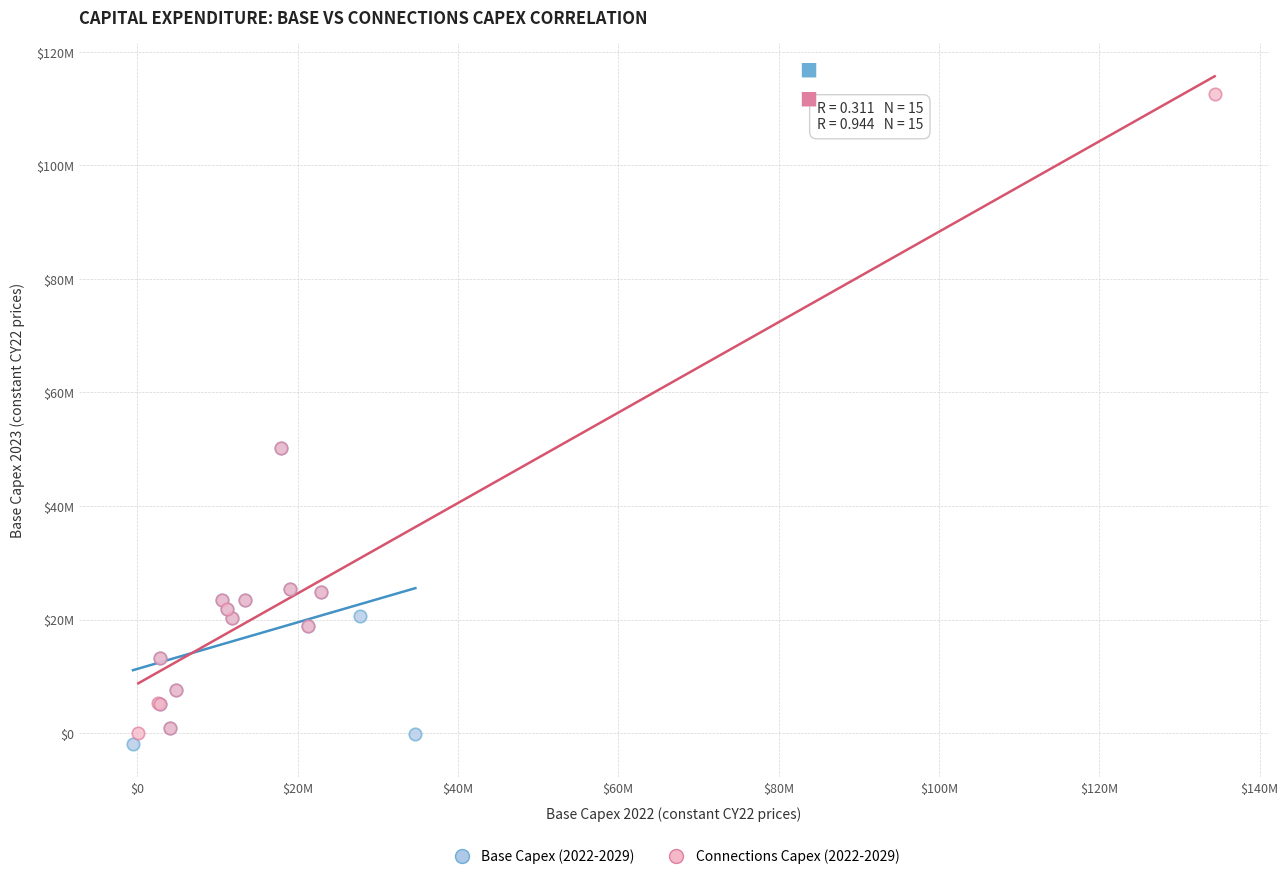

What are all the series names shown in the legend?

Base Capex (2022-2029), Connections Capex (2022-2029)